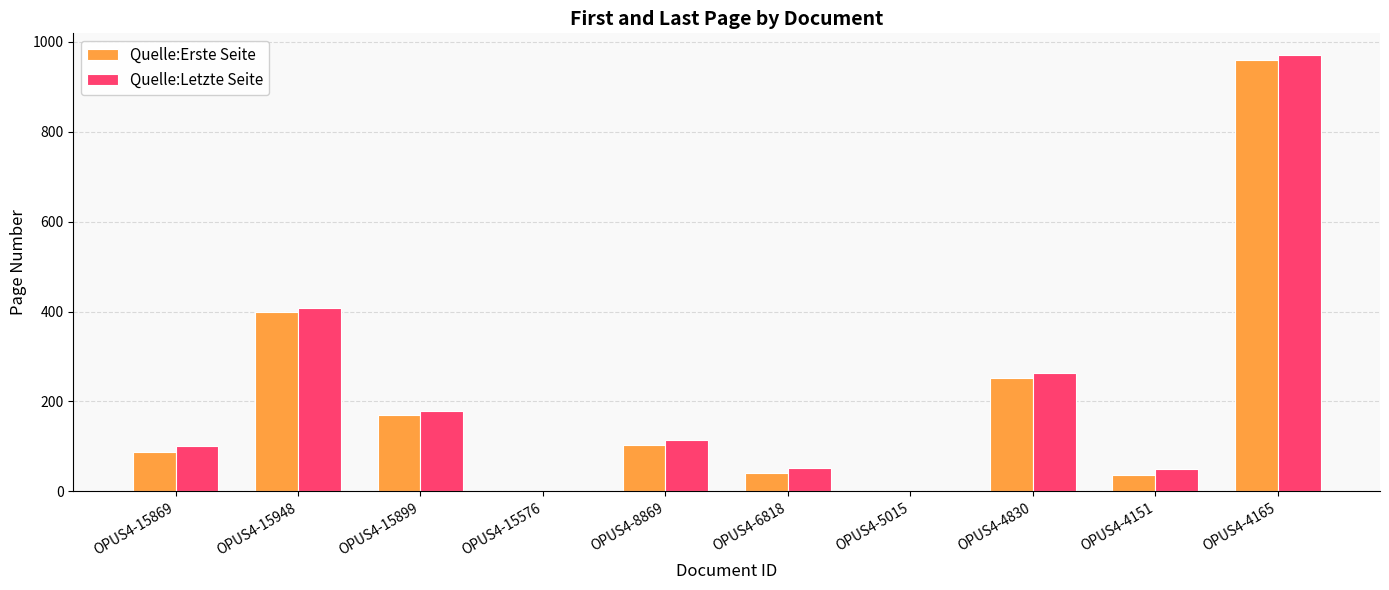

What is the sum of all Quelle:Erste Seite values?

2048